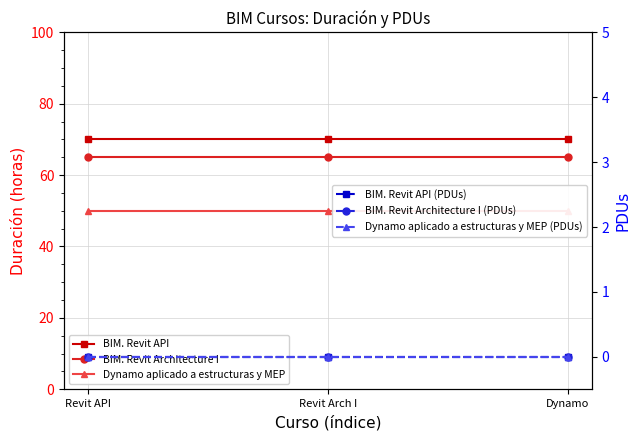

What is the label of the 1st point from the right?

Dynamo